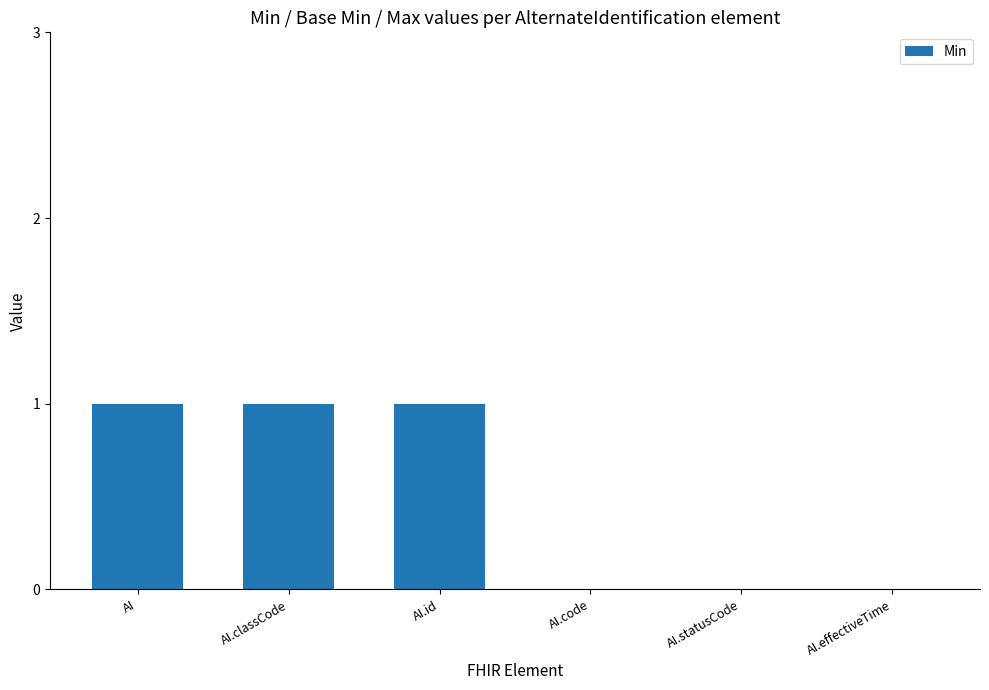

Reading left to right, transcribe all the data shown in this chart.

1	1	1	0	0	0